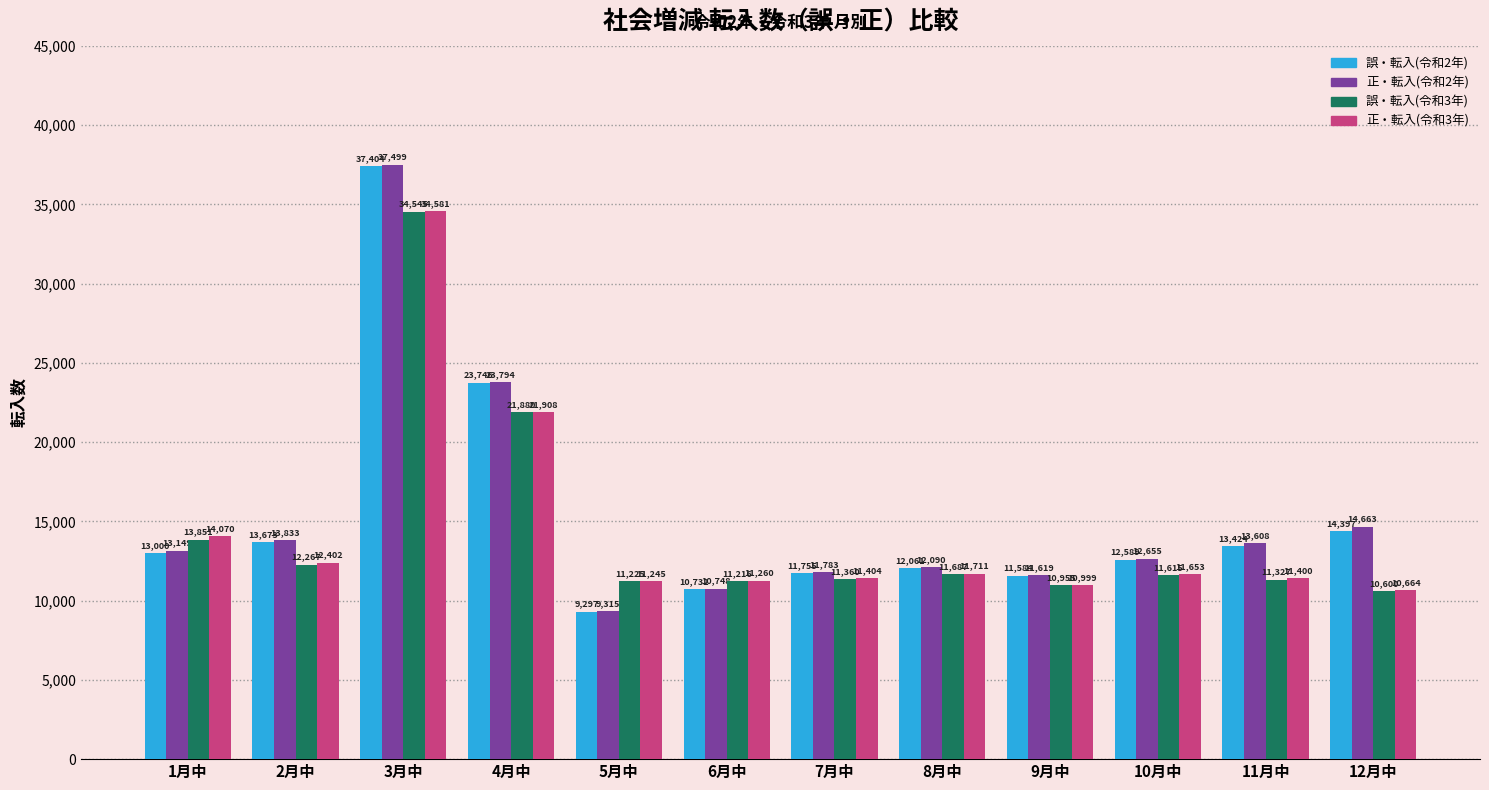

What is the difference between the highest and lowest values at 5月中?

1948